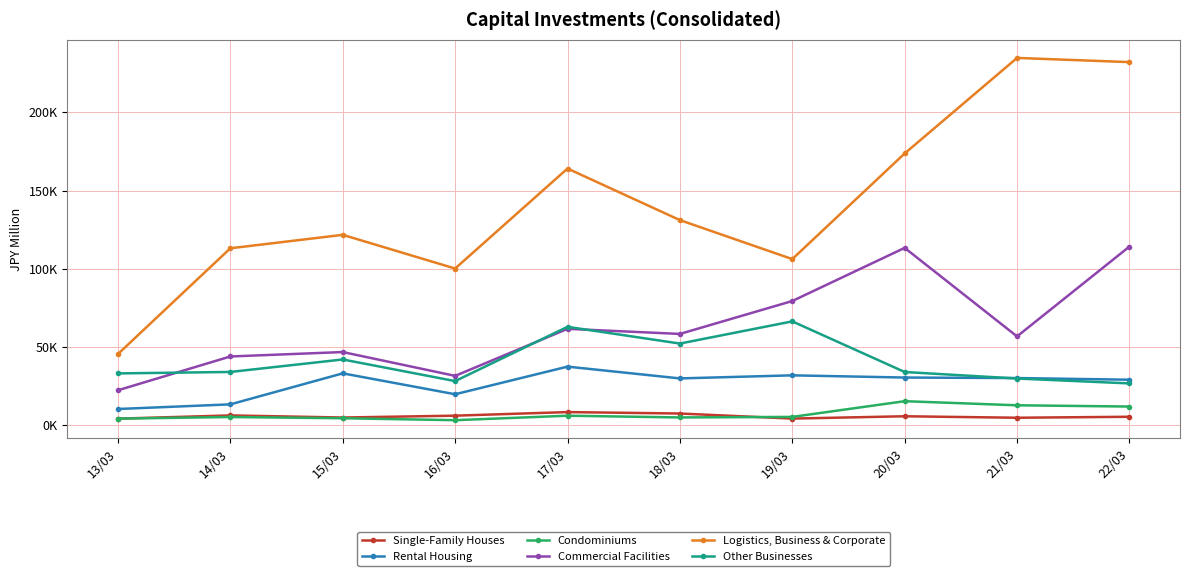

True or false: Condominiums and Logistics, Business & Corporate cross at least once.

False